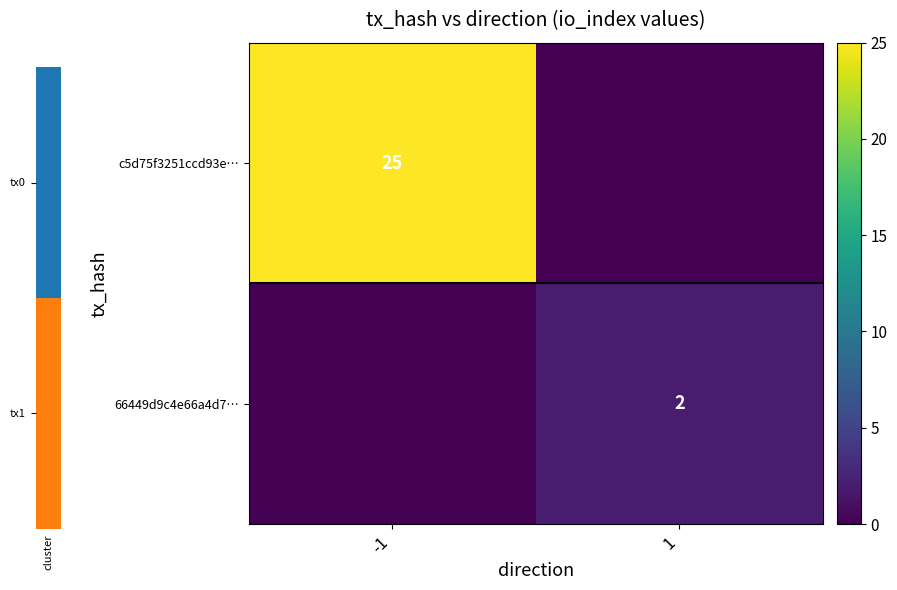

Is it true that c5d75f3251ccd93e… equals 38 at -1?

False